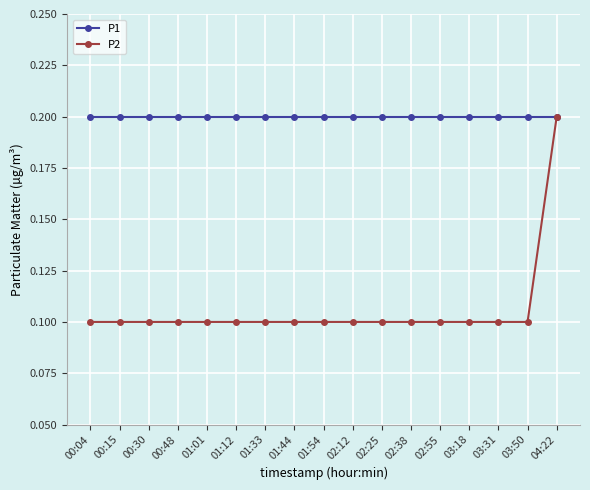

Which series has the widest spread of values?

P2